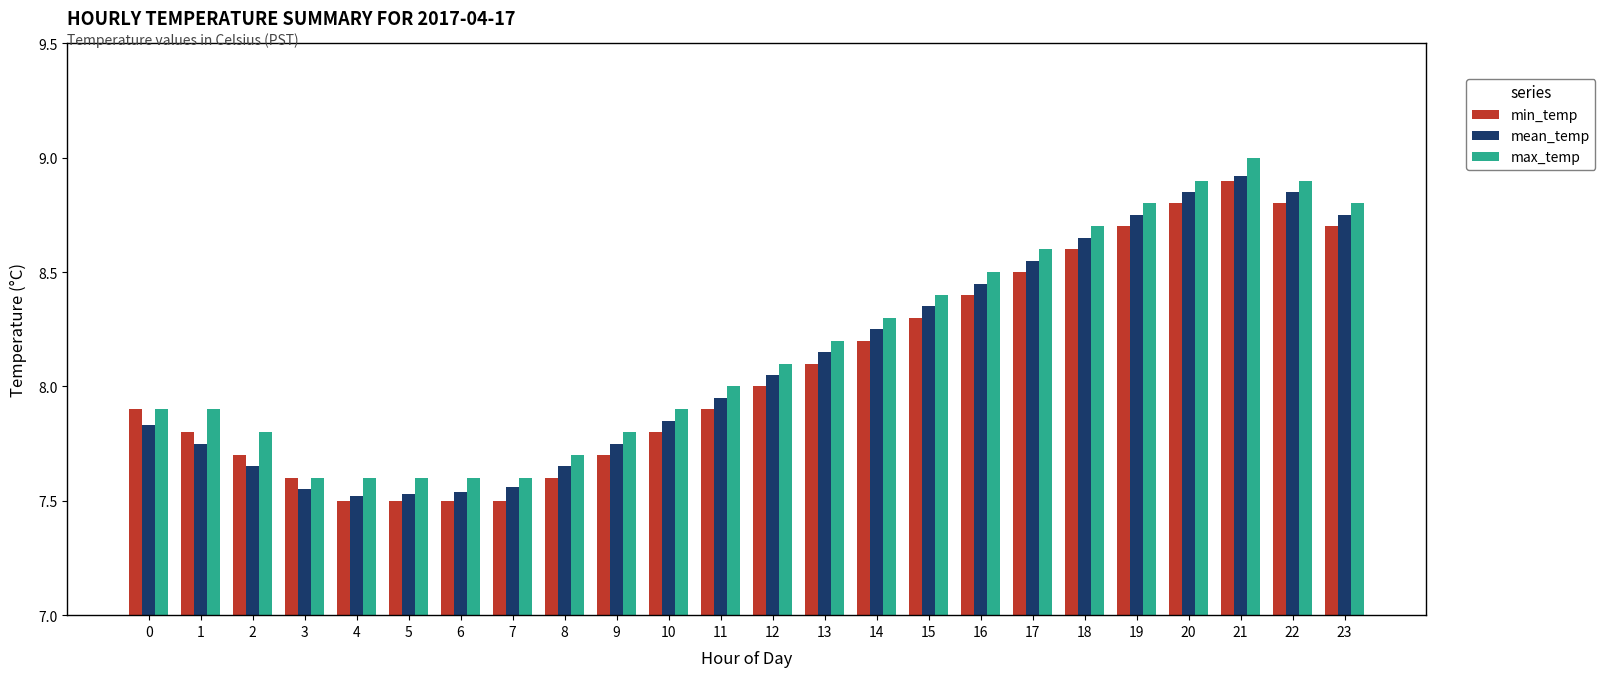

Are the bars horizontal?

No